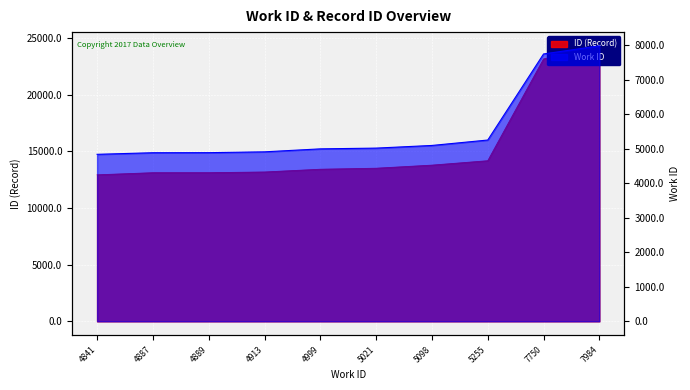

How many lines are shown in the chart?

2